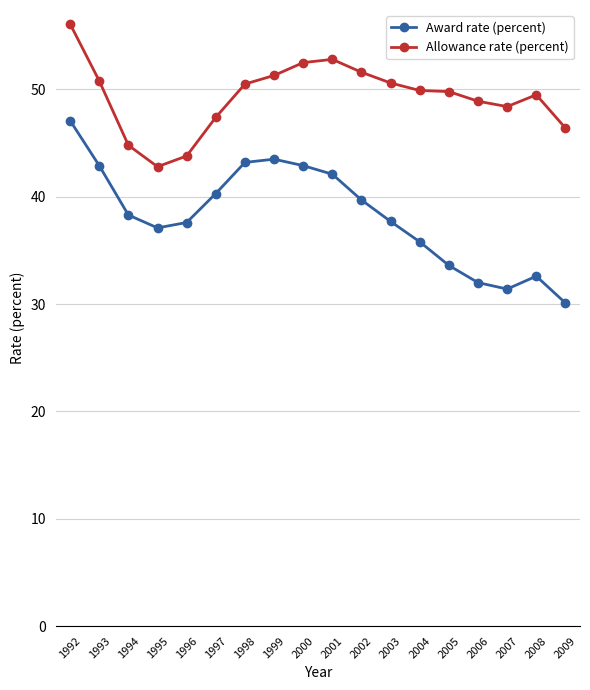

What is the difference between the highest and lowest values at 1997?

7.1